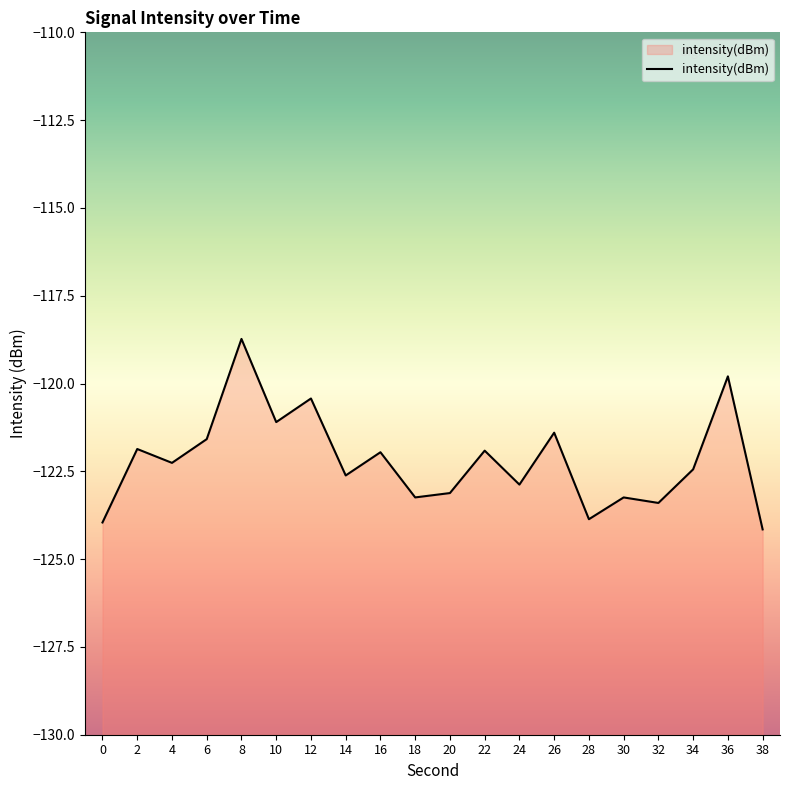

What is the minimum value shown in the chart?

-124.2